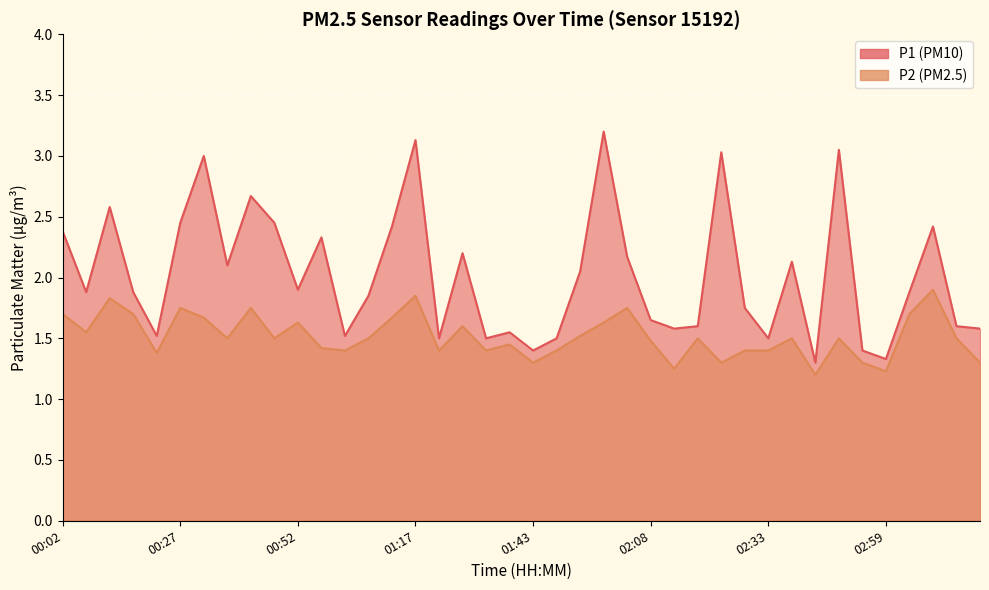

What is the difference between the highest and lowest values at 02:48?

1.5